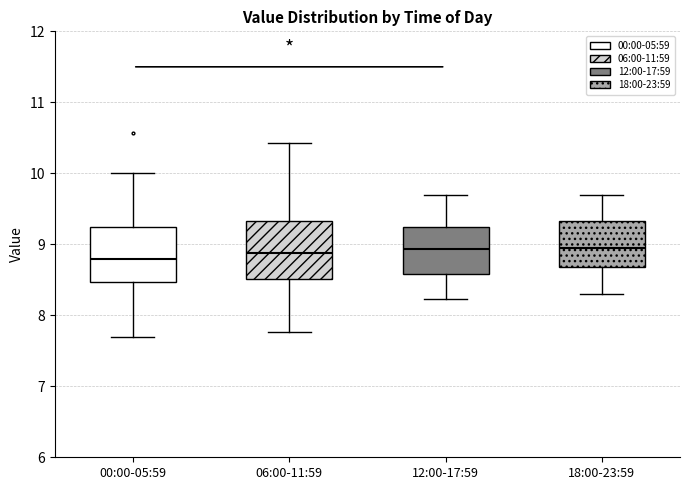

Reading left to right, read every box against the y-axis: the position of its median line, the range the box covers, and the ends of its whiskers. The values are not printed on the chart, so give them approximately, as read against the axis.

00:00-05:59: median 8.8, box 8.5 to 9.2, whiskers 7.7 to 10.0
06:00-11:59: median 8.9, box 8.5 to 9.3, whiskers 7.8 to 10.4
12:00-17:59: median 8.9, box 8.6 to 9.2, whiskers 8.2 to 9.7
18:00-23:59: median 9.0, box 8.7 to 9.3, whiskers 8.3 to 9.7